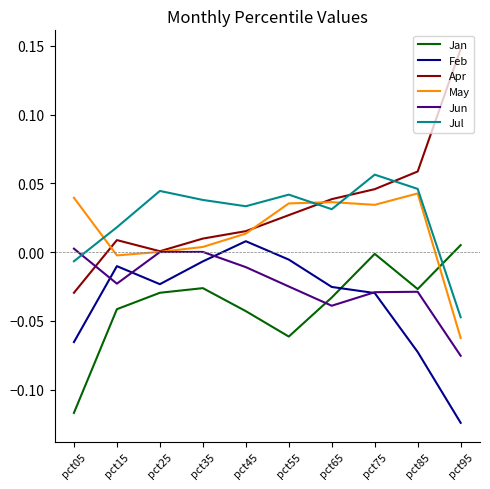

True or false: Apr and Feb cross at least once.

False